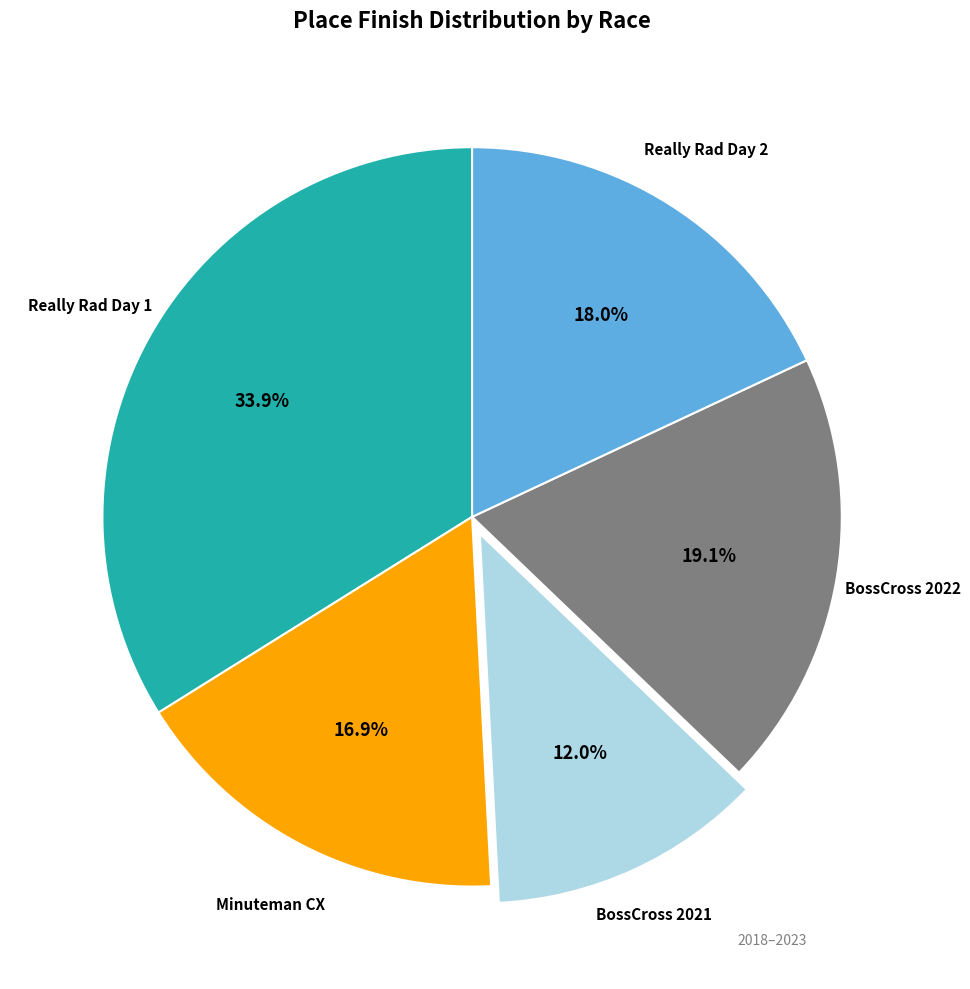

Does any single category account for the majority?

No